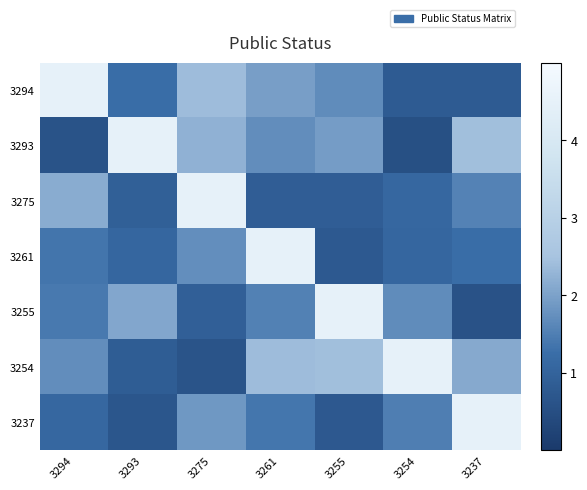

At how many categories does at least one series exceed 1?

7